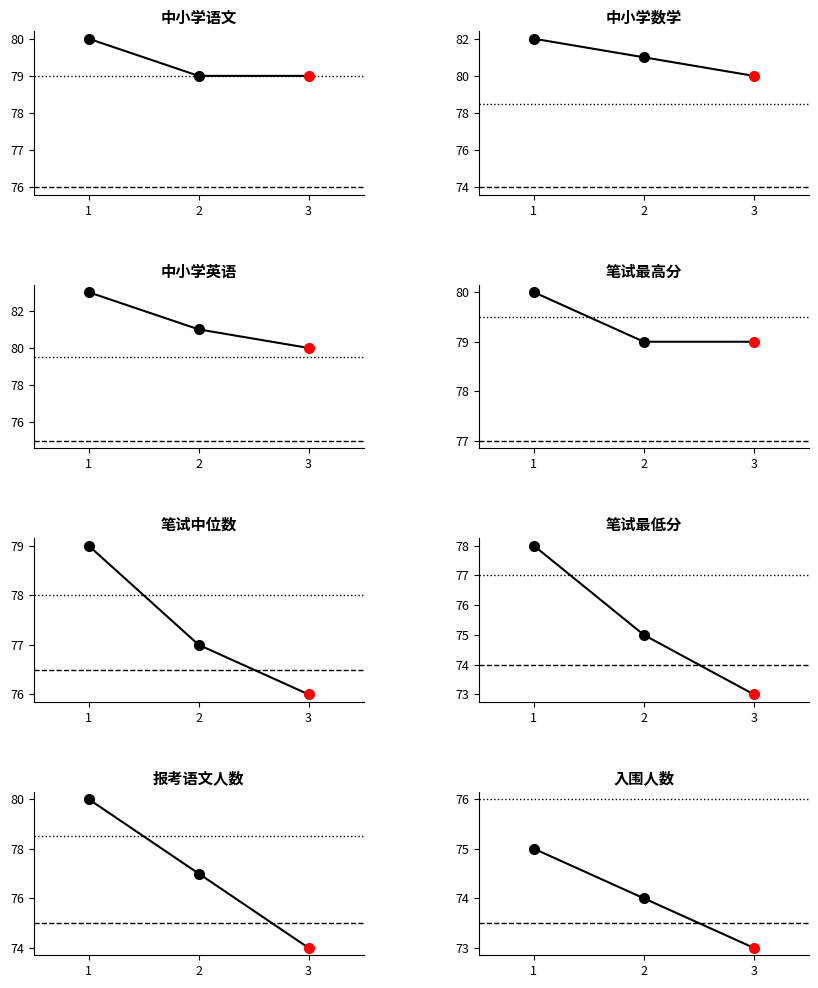

At which category does the chart reach its peak across all series?

1